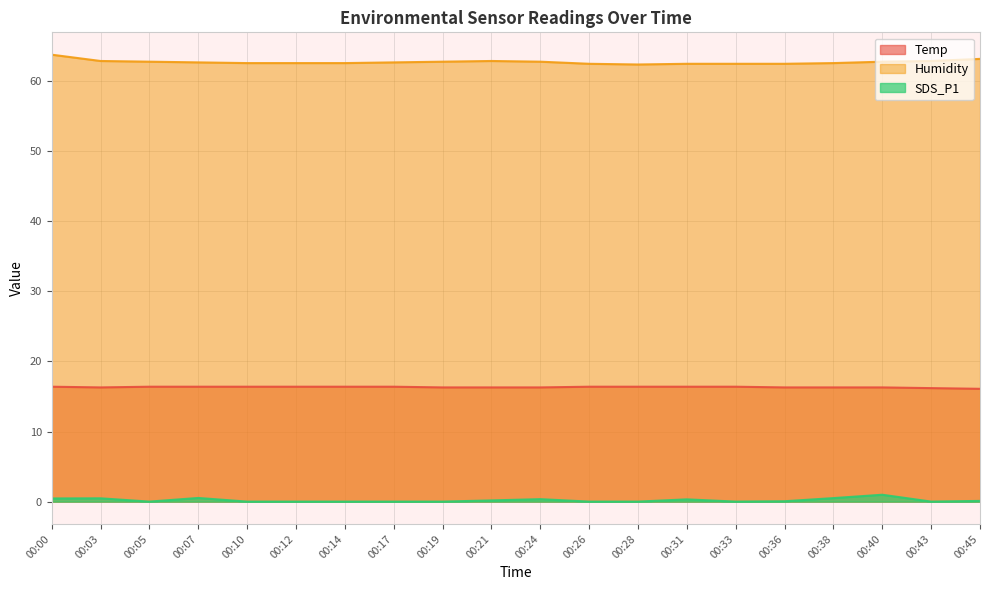

What is the difference between the highest and lowest values at 00:10?

62.6